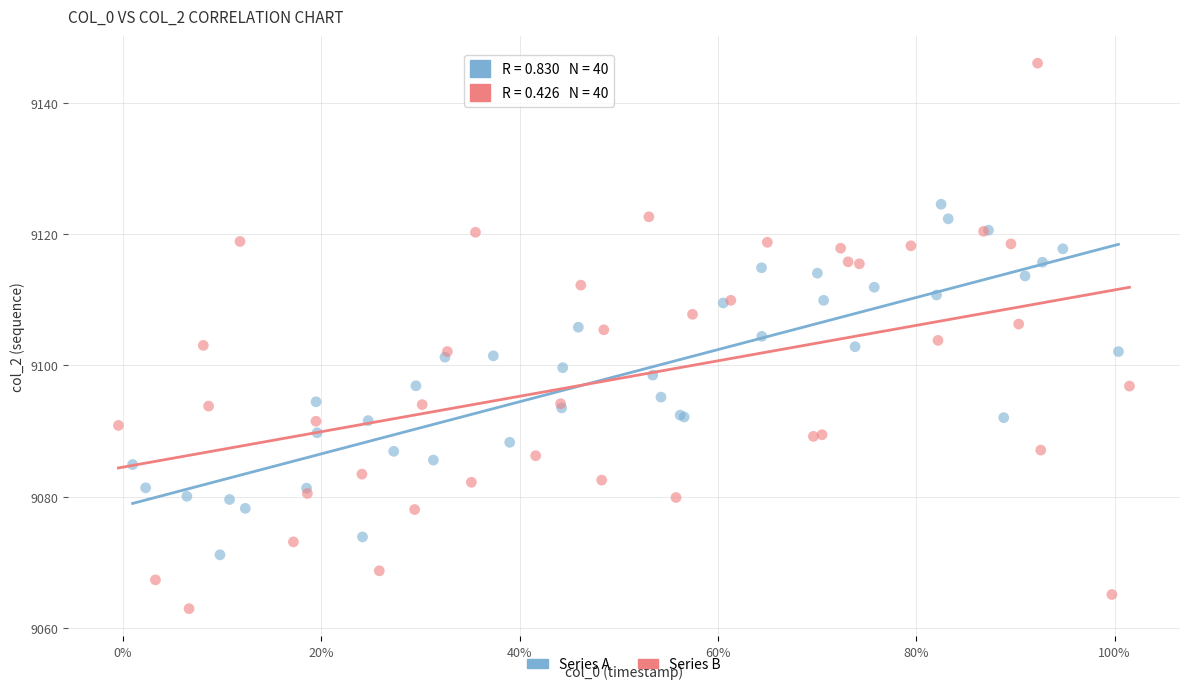

Which series has the largest Y range (max minus min)?

Series B